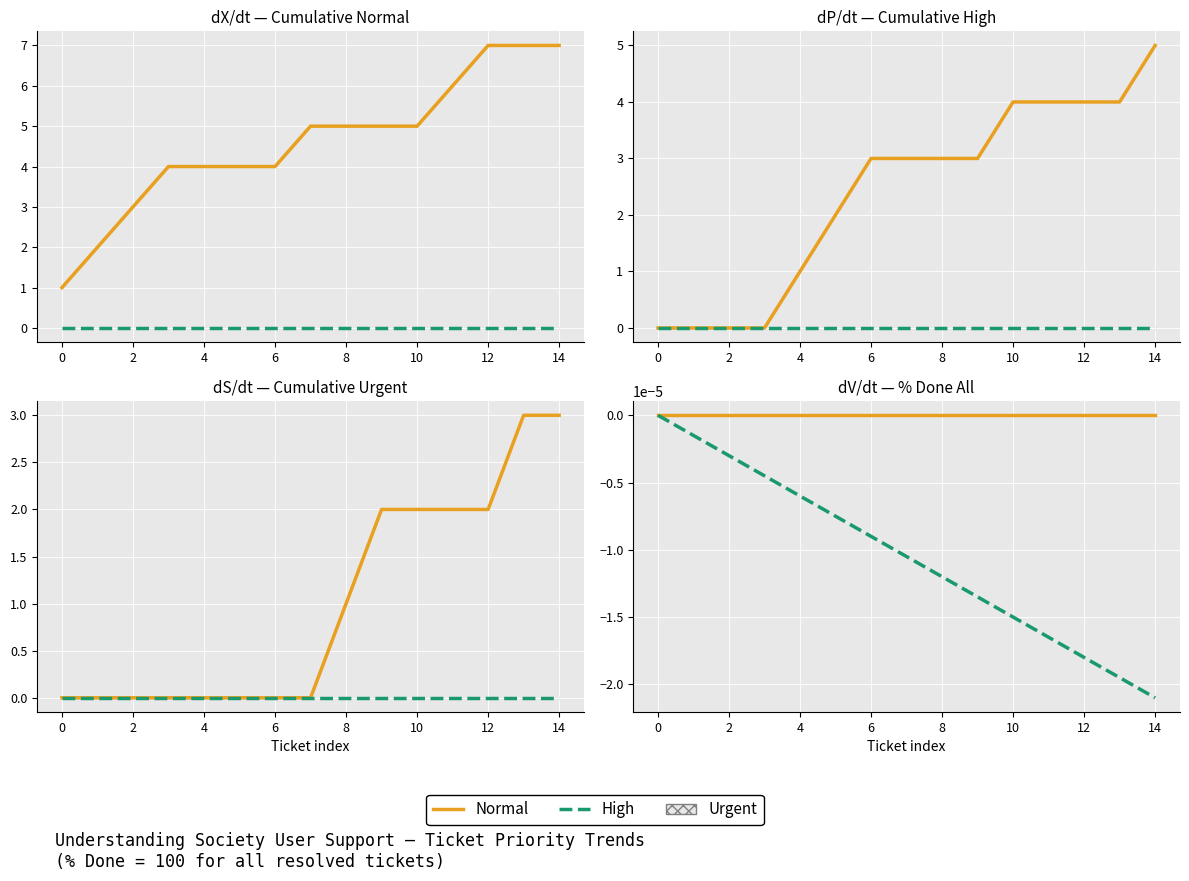

True or false: Normal and High cross at least once.

False